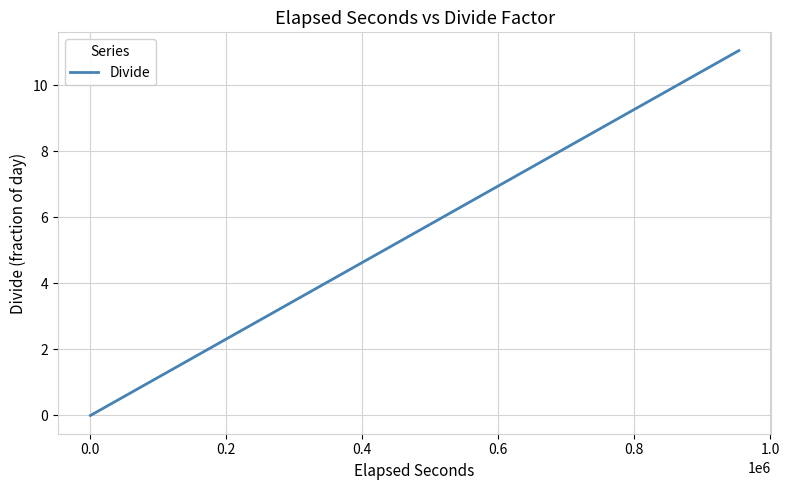

What is the maximum value shown in the chart?

11.0